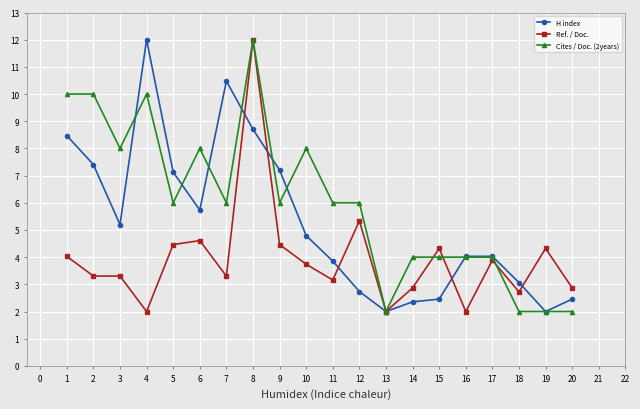

Which series ends up on top after the final intersection of H index and Ref. / Doc.?

Ref. / Doc.